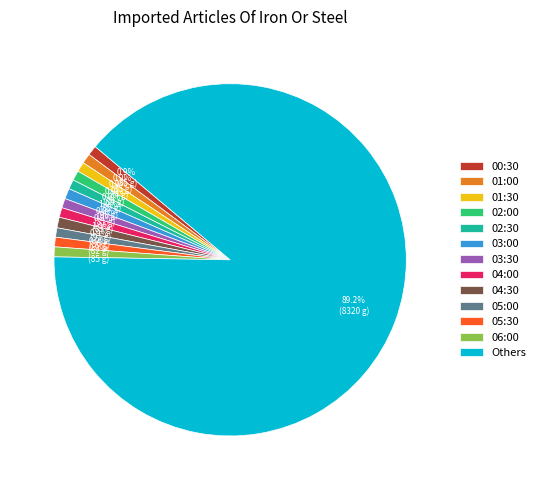

What is the largest slice in the pie chart?

Others